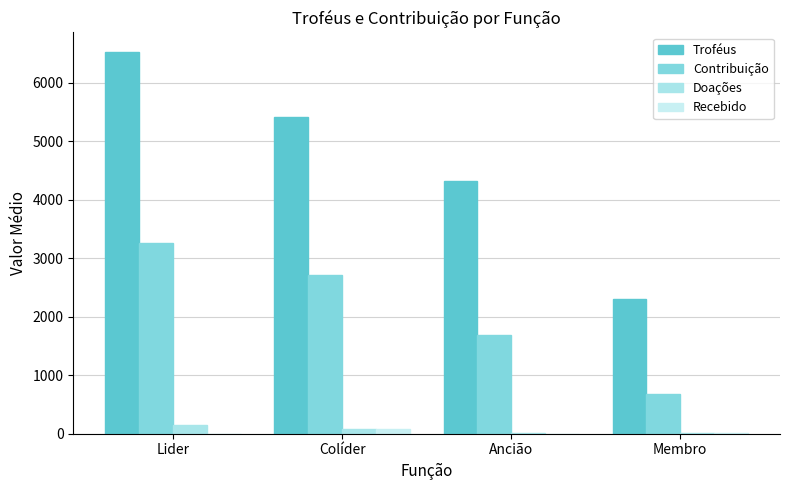

How many data points does each series have?

4